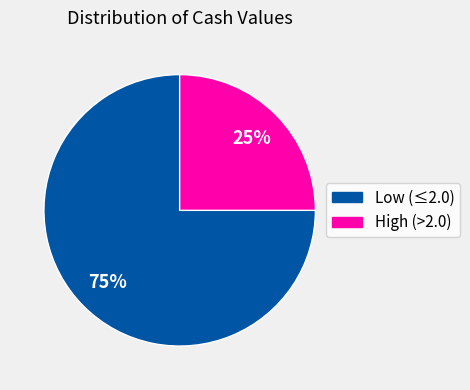

How many segments does this pie chart have?

2